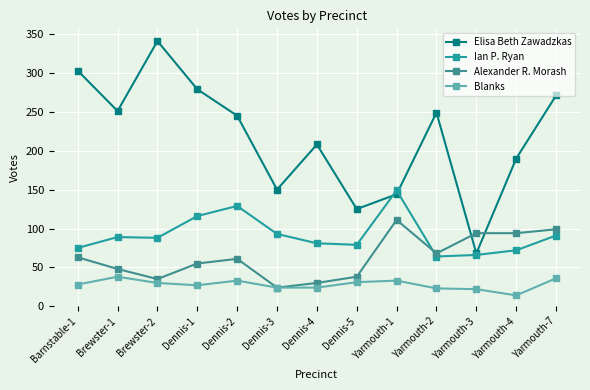

Which series ends up on top after the final intersection of Alexander R. Morash and Ian P. Ryan?

Alexander R. Morash